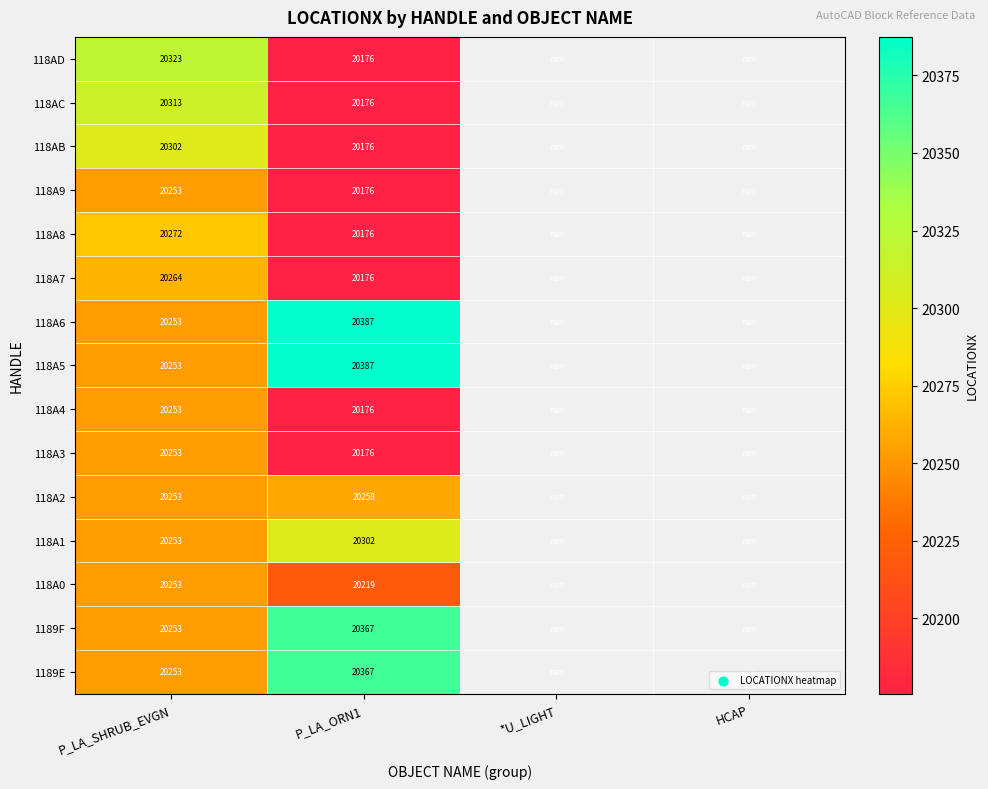

Is it true that 118A5 equals 20387.0 at P_LA_ORN1?

True